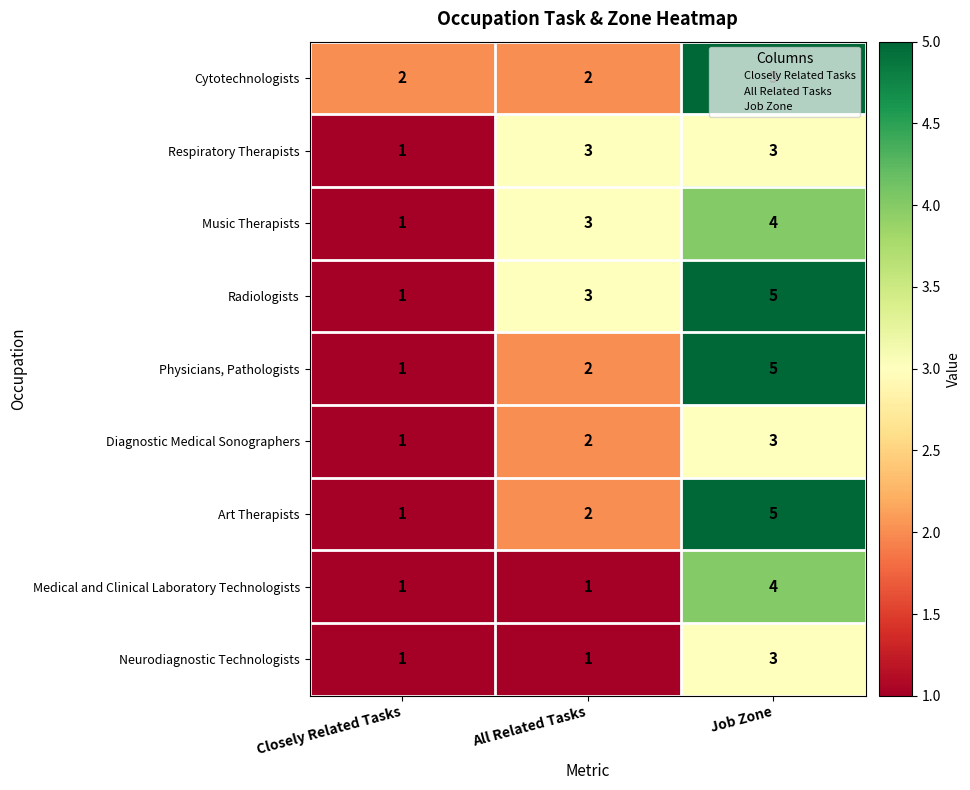

Which category has the lowest value in the Physicians, Pathologists series?

Closely Related Tasks